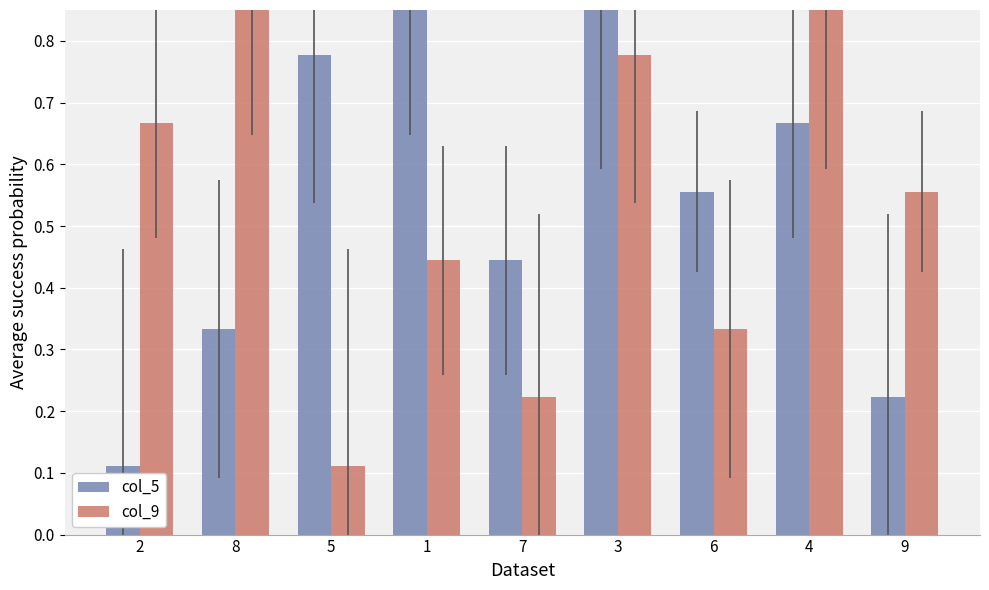

True or false: col_9 has a value of 0.3 at 6.

True